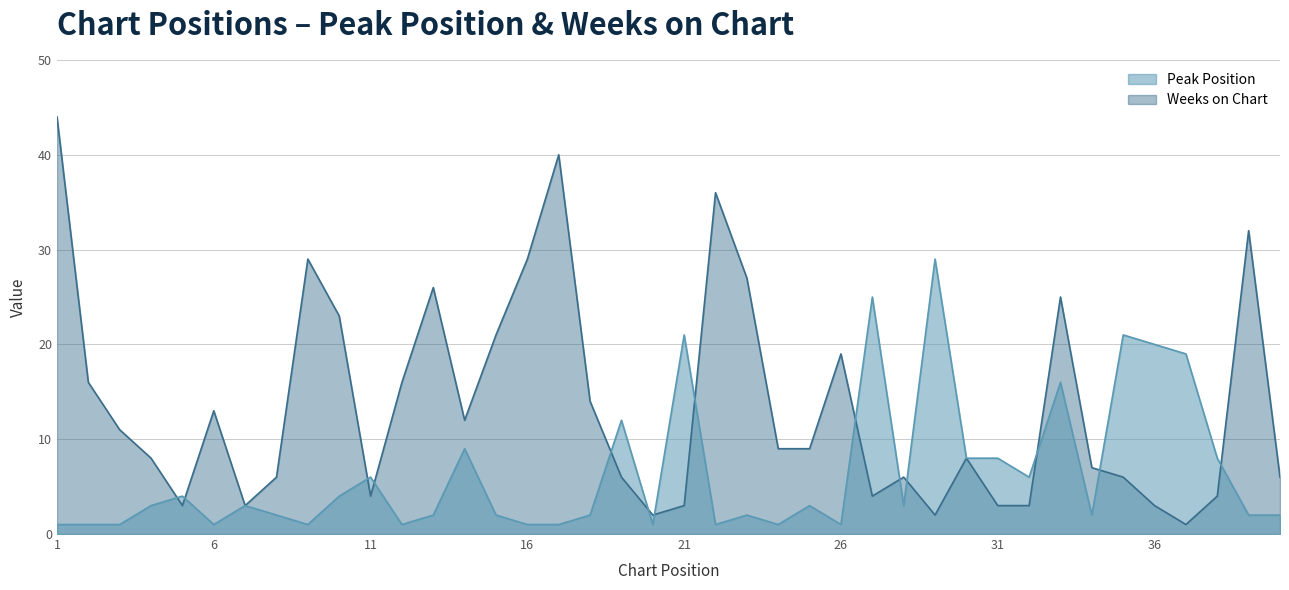

What is the difference between the maximum and second lowest values in the Weeks on Chart series?

42